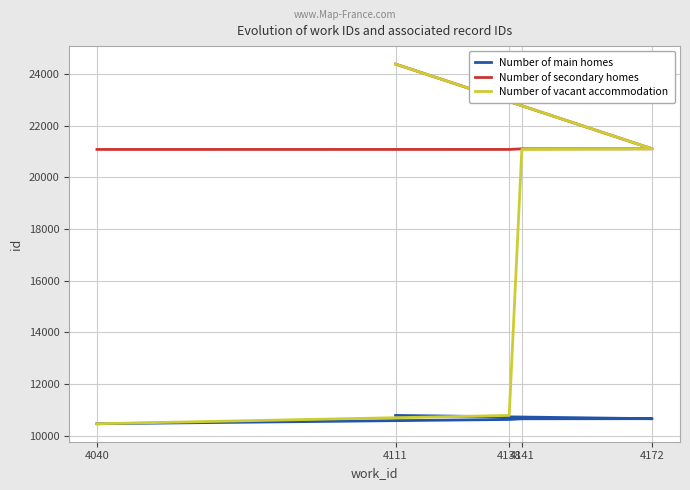

What is the difference between the Number of vacant accommodation values at 4172 and 4040?

10635